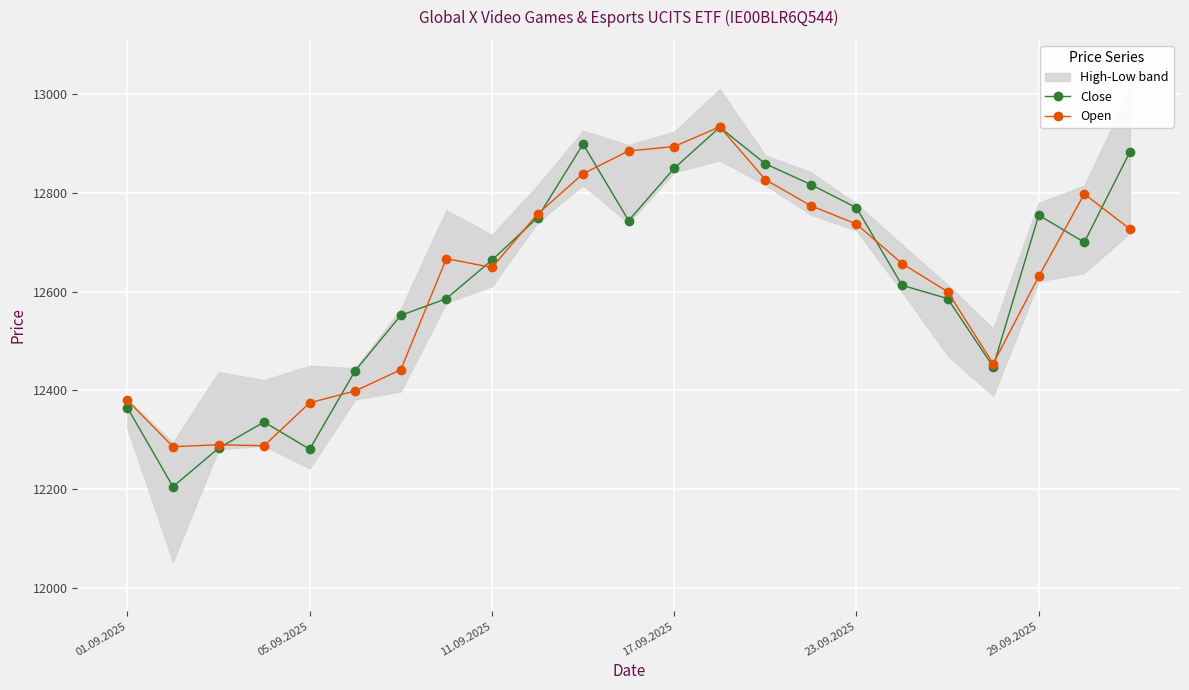

Which series has the largest range (max minus min)?

Close